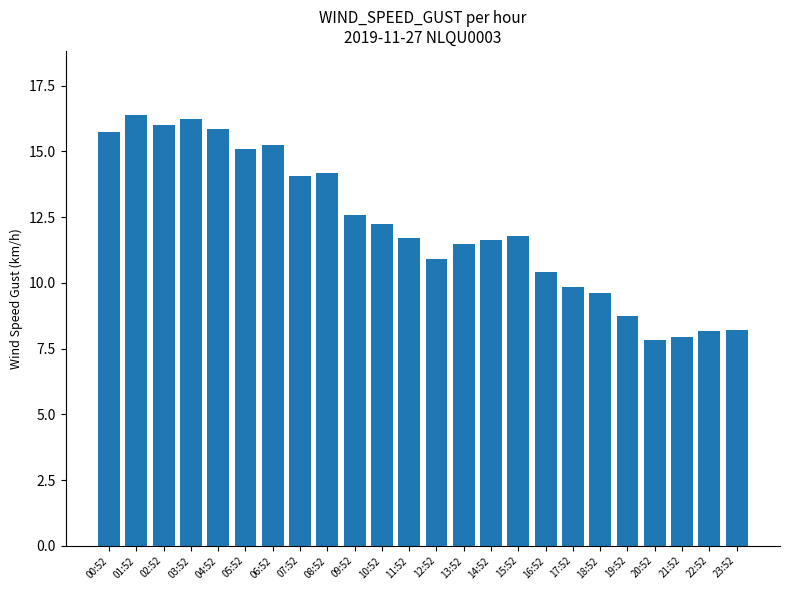

Does the chart contain stacked bars?

No